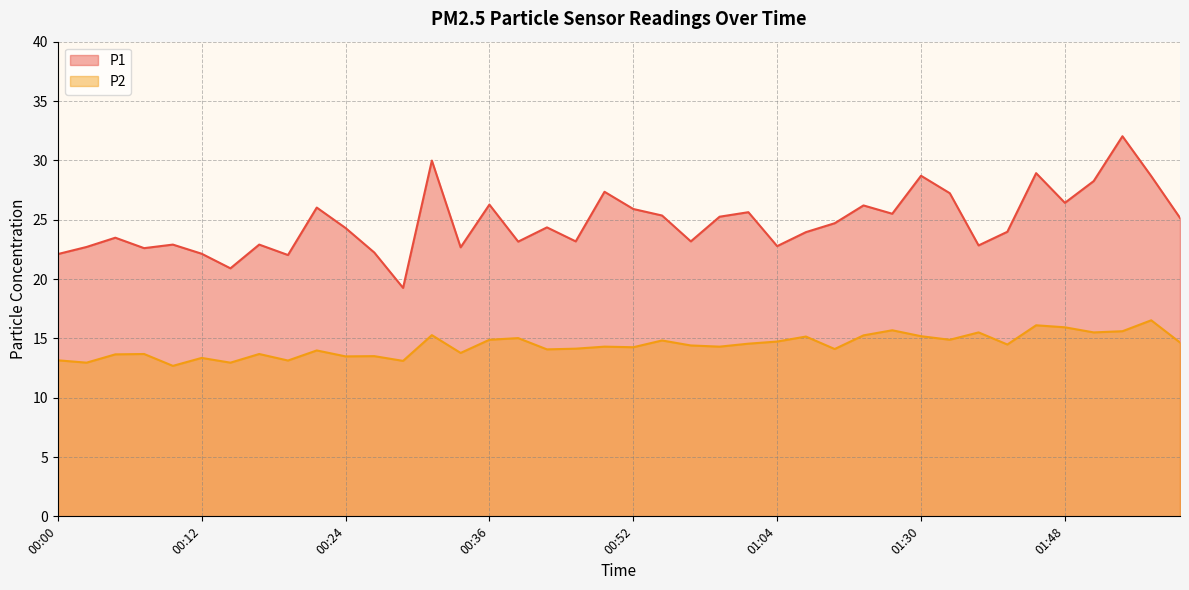

List the series in order of their overall mean, highest first.

P1, P2